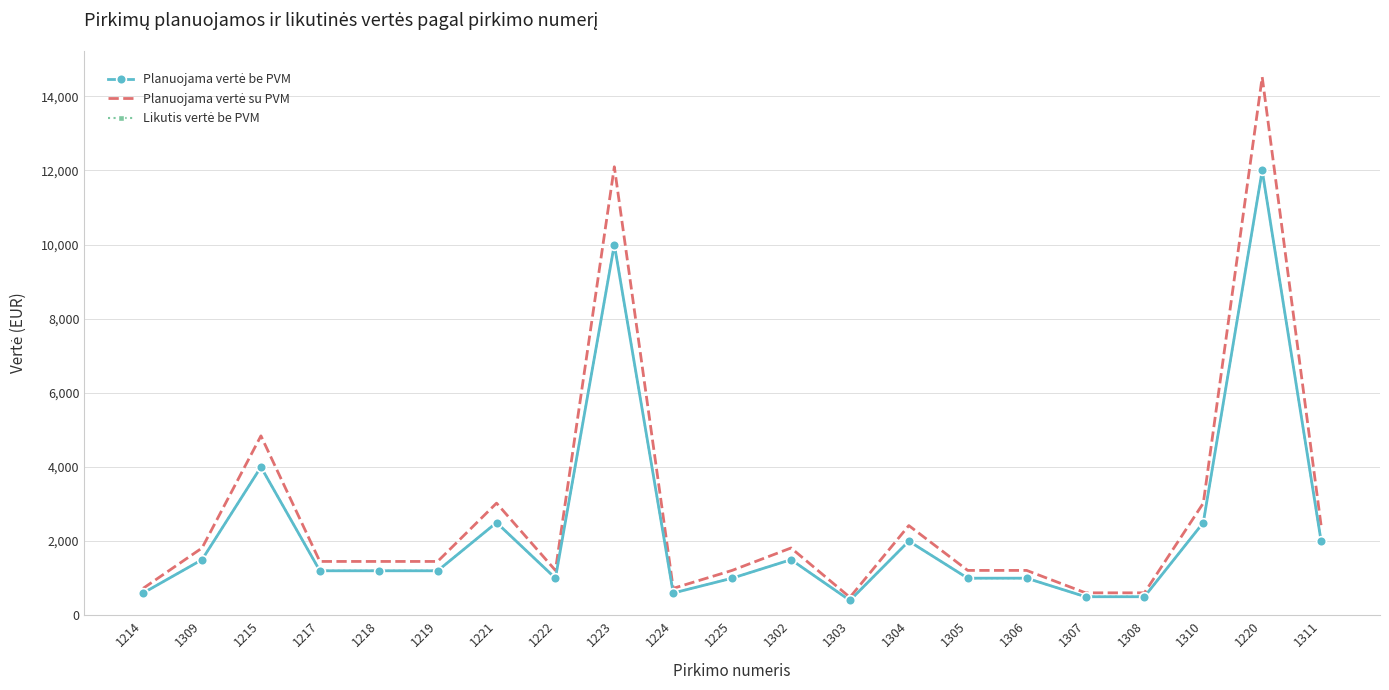

Which category has the highest value in the Planuojama vertė be PVM series?

1220